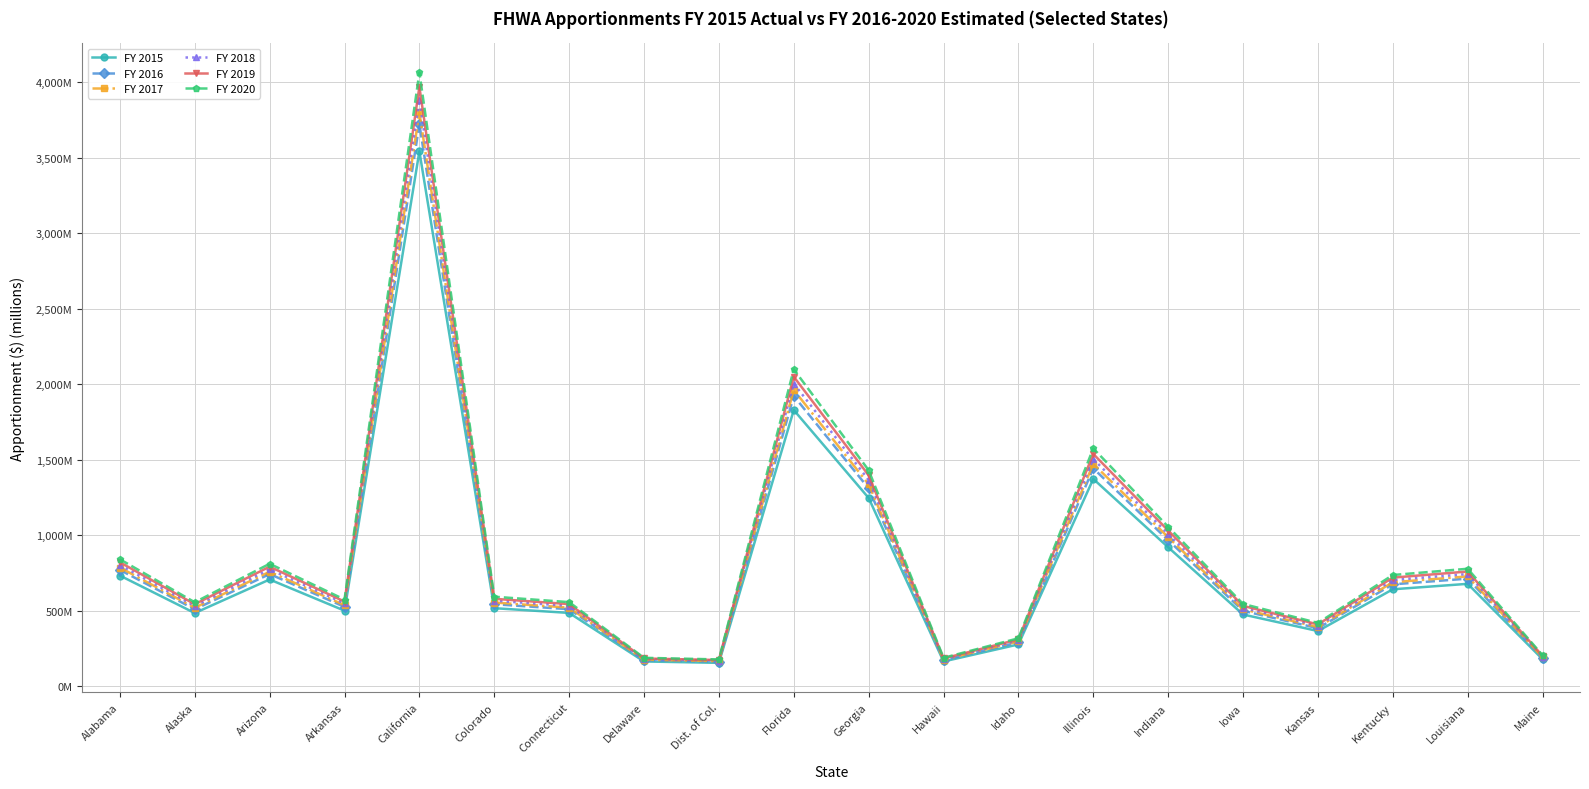

What is the difference between the maximum and minimum values in the FY 2020 series?

3888.0